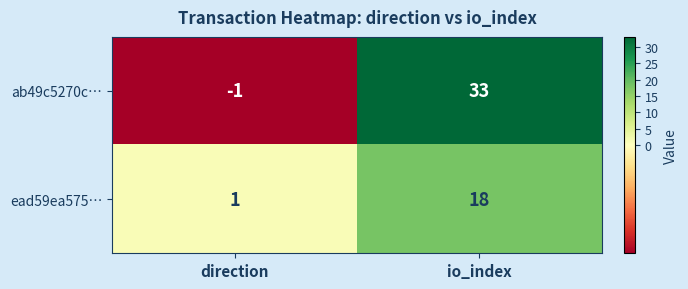

Reading left to right, what are all the values shown in this chart?

ab49c5270c…: -1	33
ead59ea575…: 1	18